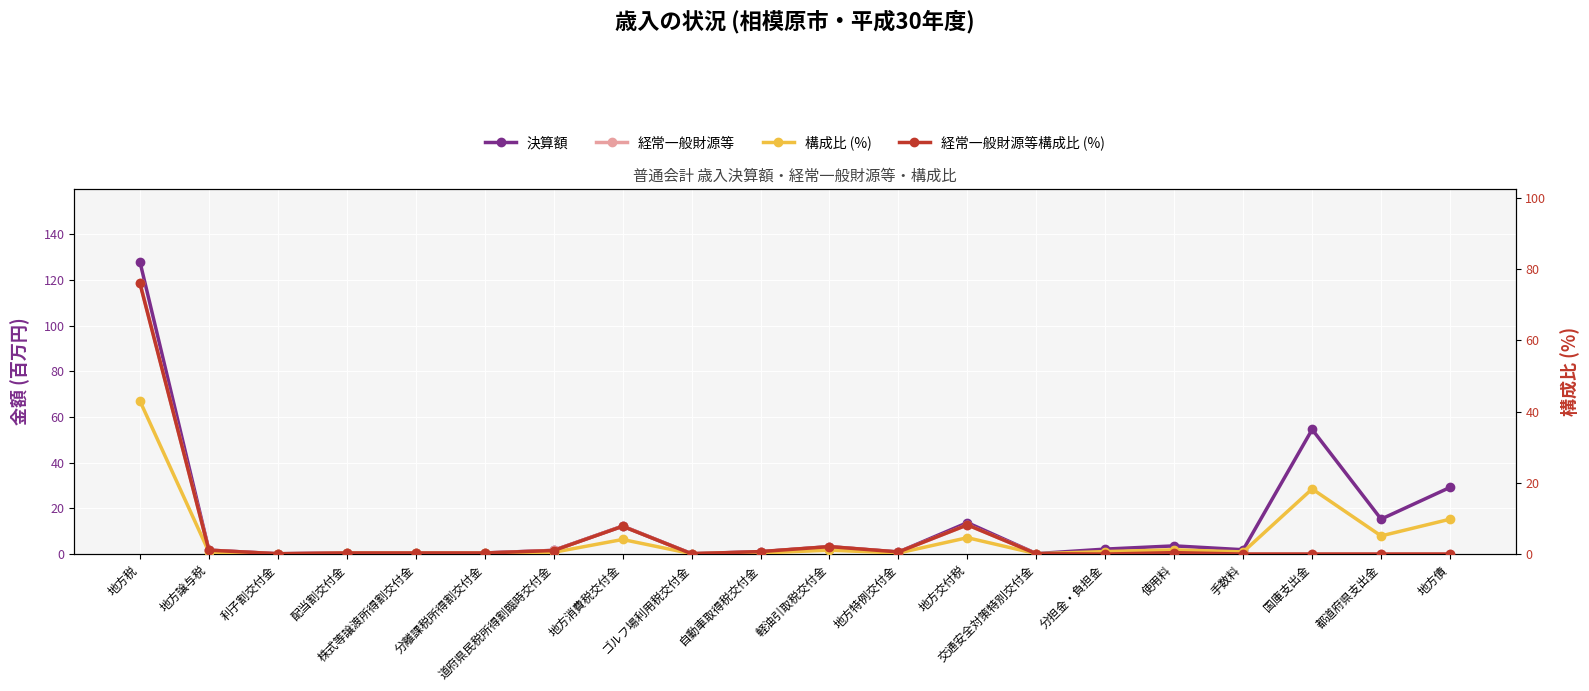

True or false: 経常一般財源等 has a value of 1.0 at 自動車取得税交付金.

True